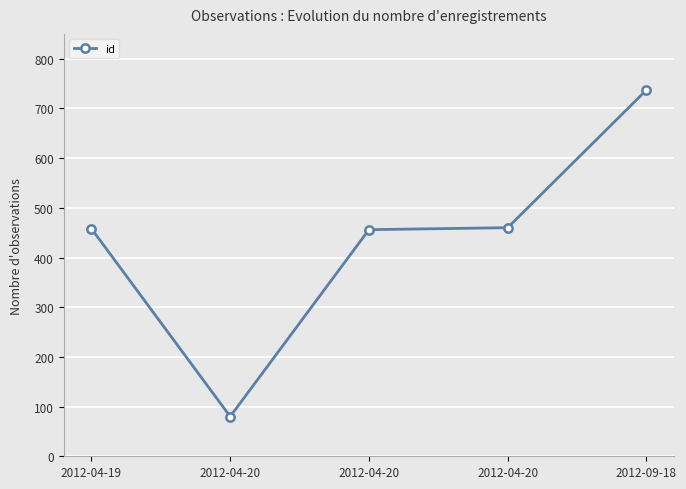

Where is the data nearest to the value 408?

2012-04-20